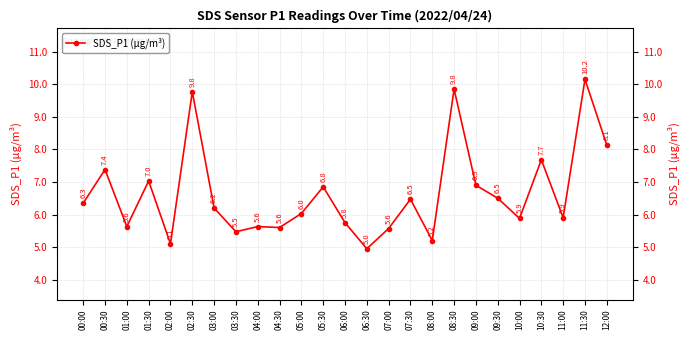

What is the label of the 15th point from the right?

05:00